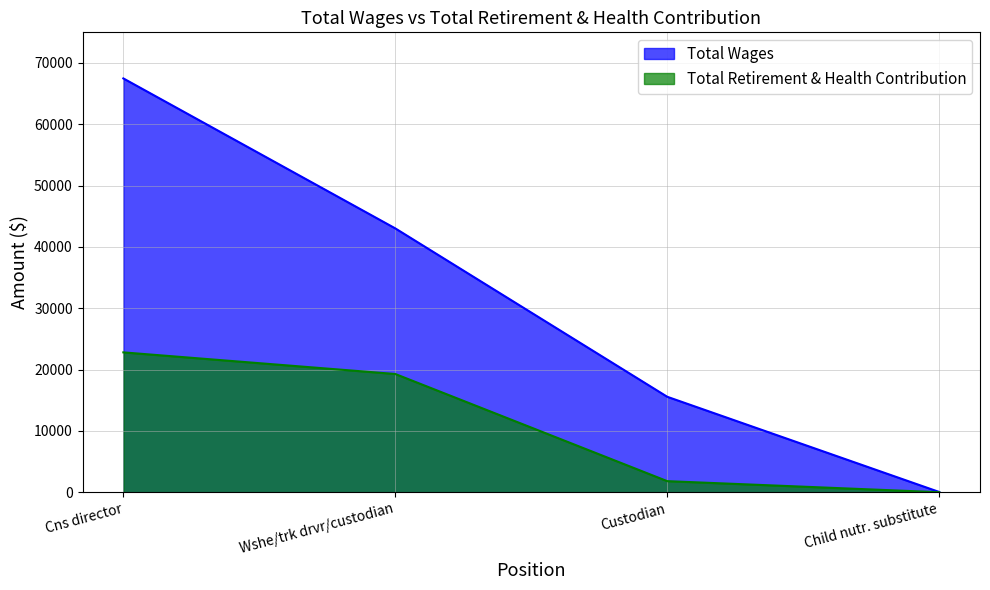

How many values in the Total Wages series are below 43025?

2